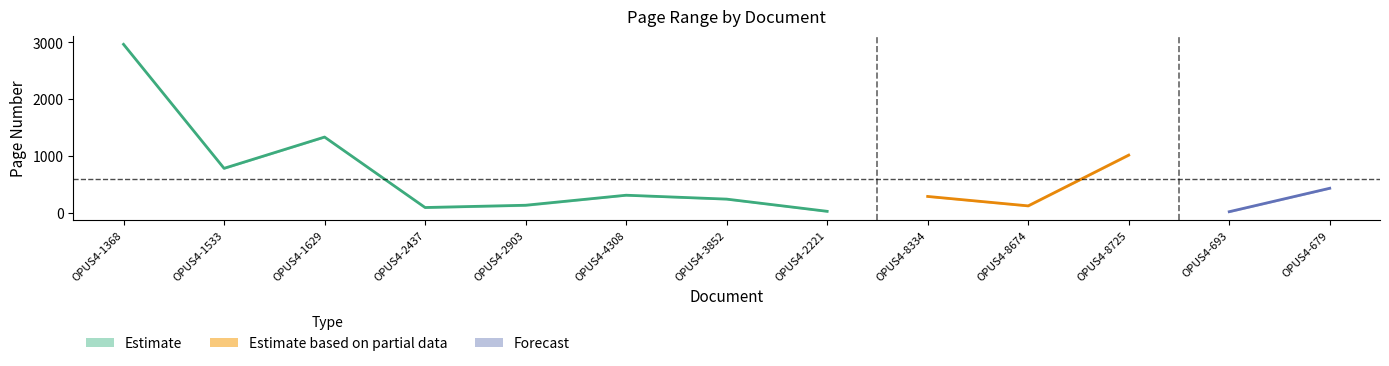

True or false: Letzte Seite (Article) has a value of 534 at OPUS4-2437.

False